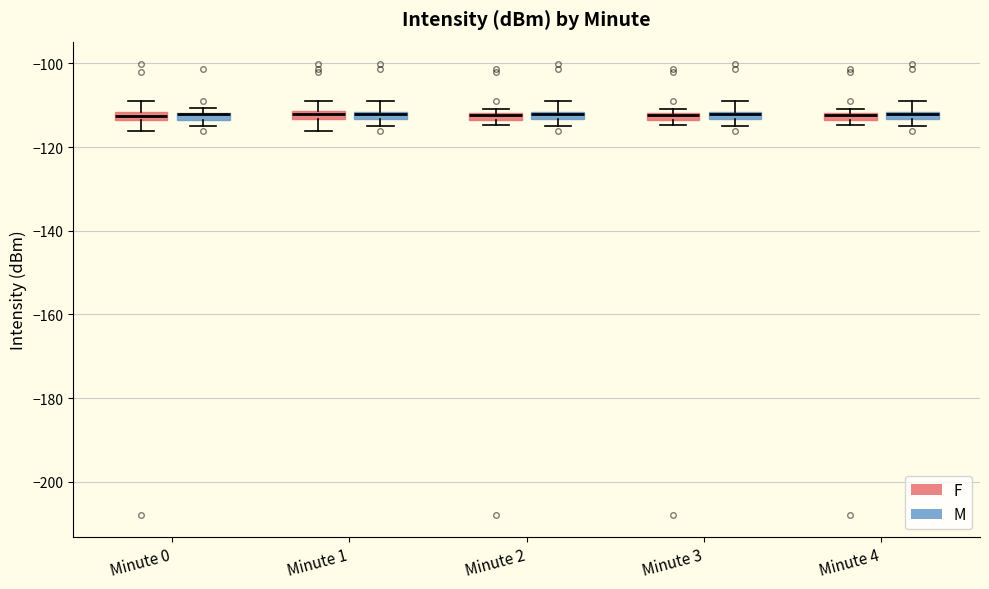

Where does the upper whisker of the box for Minute 3 (M) end on the y-axis? The values are not printed on the chart, so give them approximately, as read against the axis.

-110